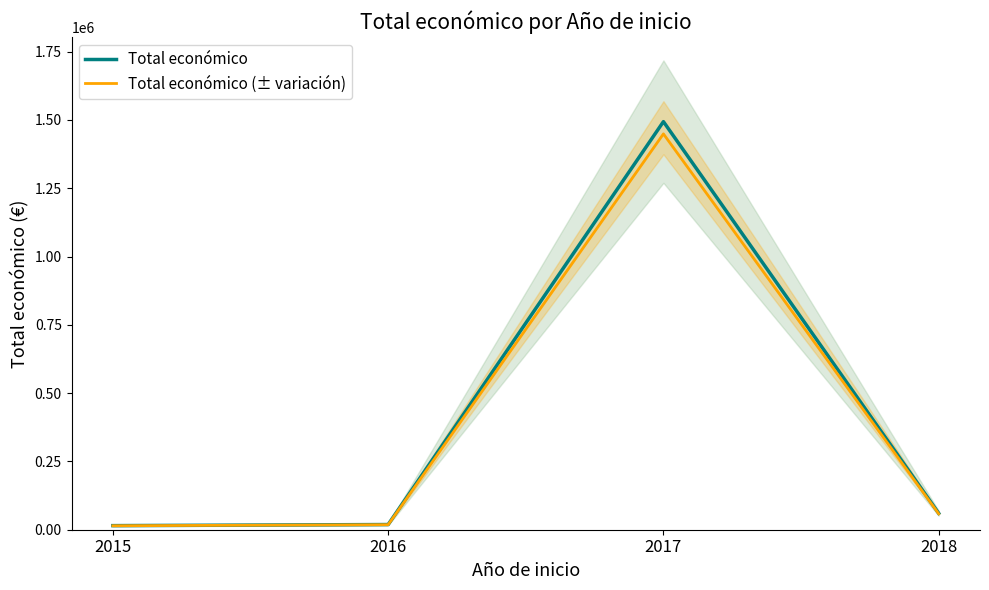

How many data points in Total económico are less than 60172?

2